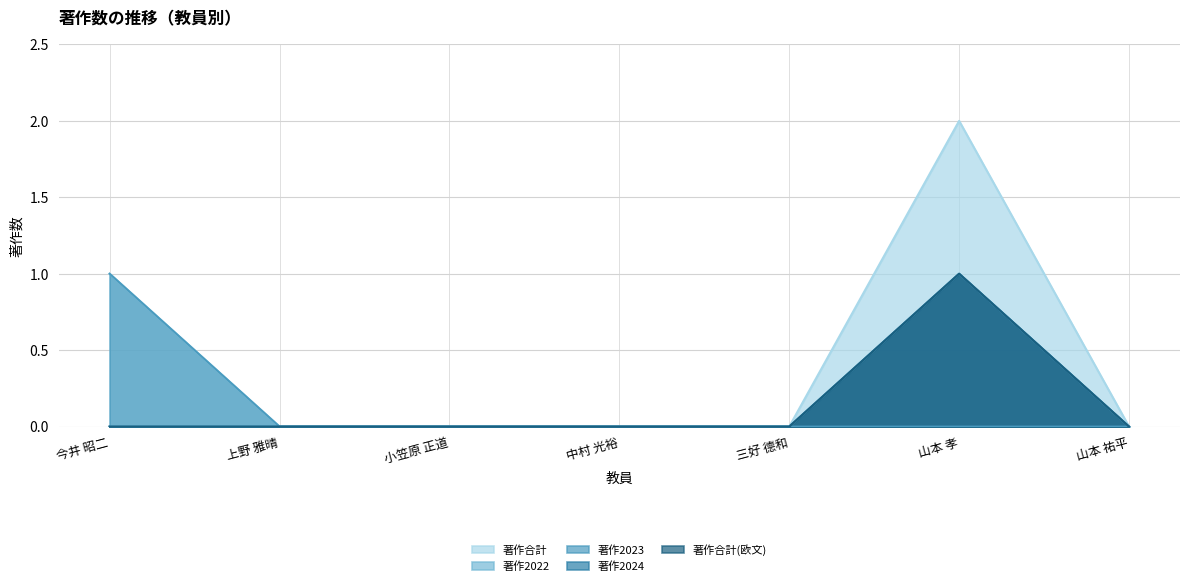

What is the sum of all 著作2023 values?

1